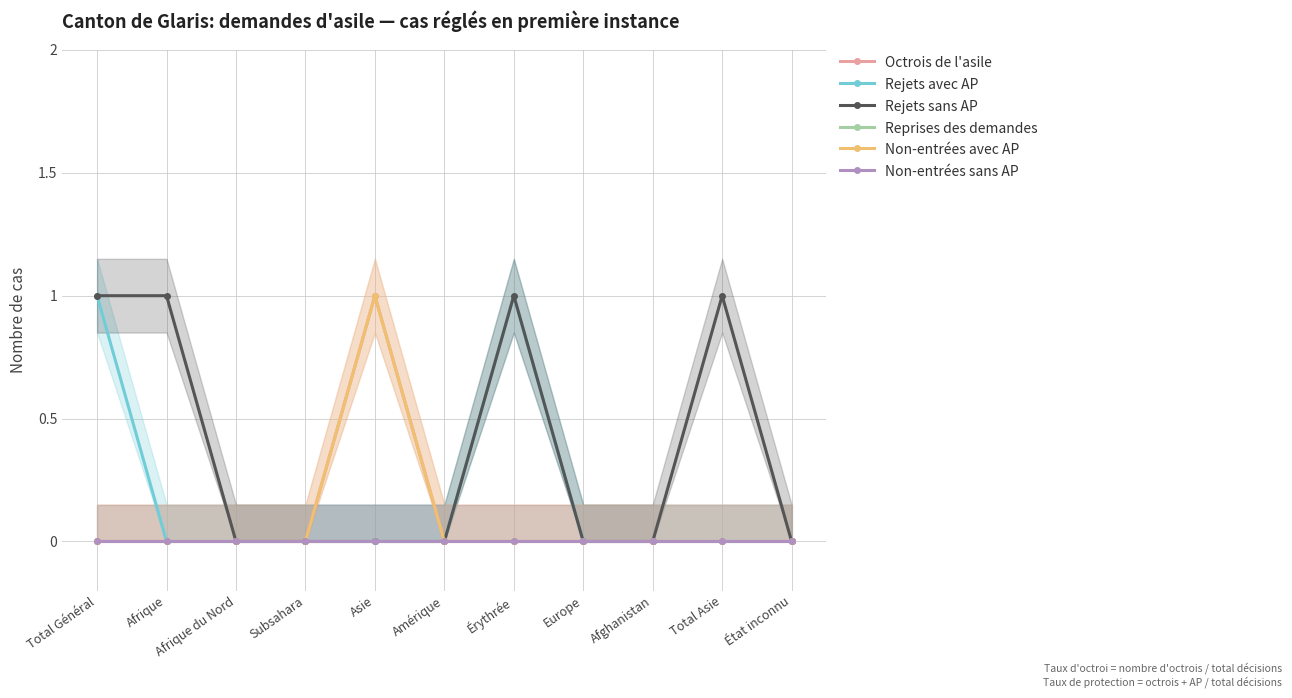

Which series has the widest spread of values?

Octrois de l'asile